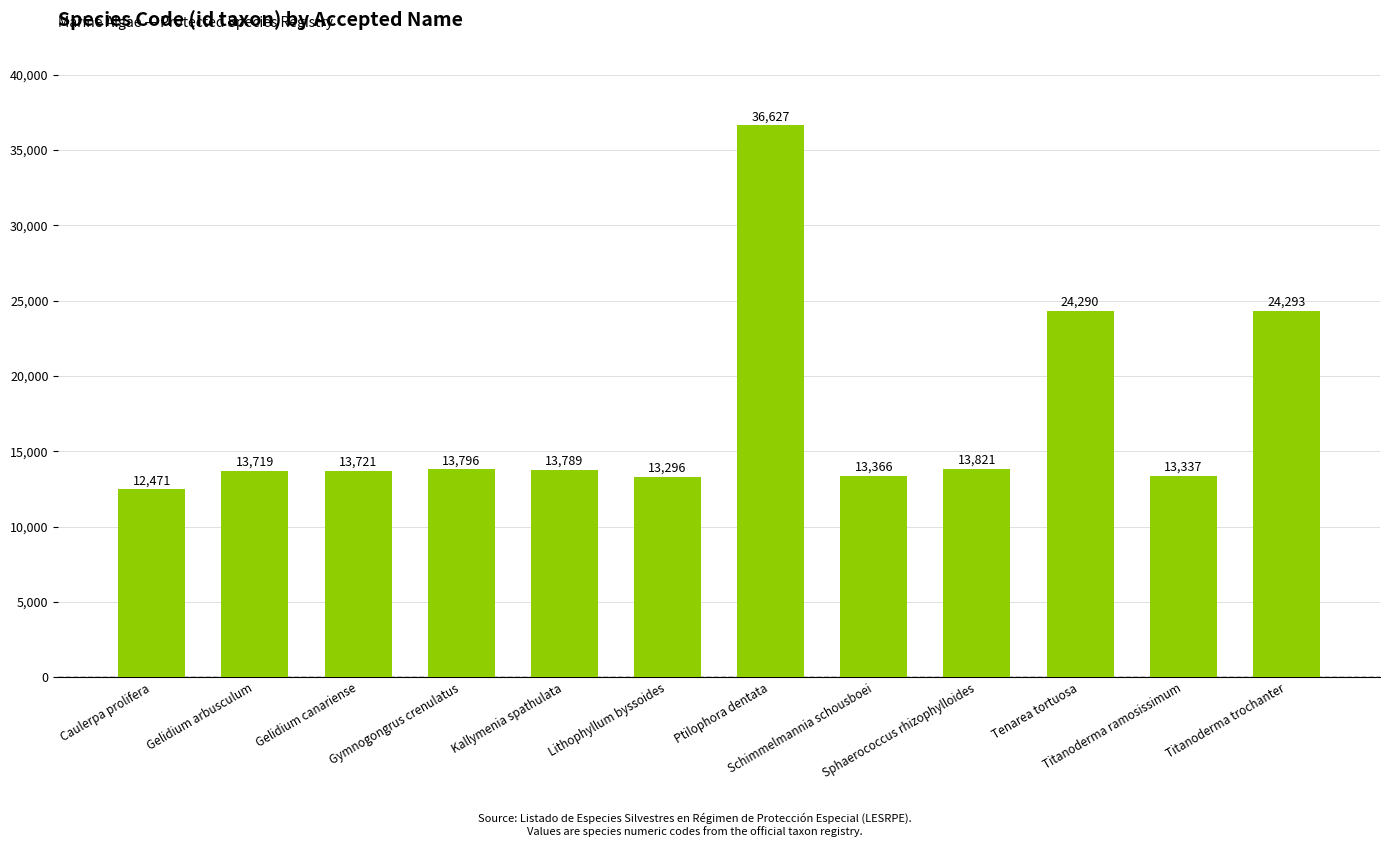

The value at Tenarea tortuosa is 24290. True or false?

True